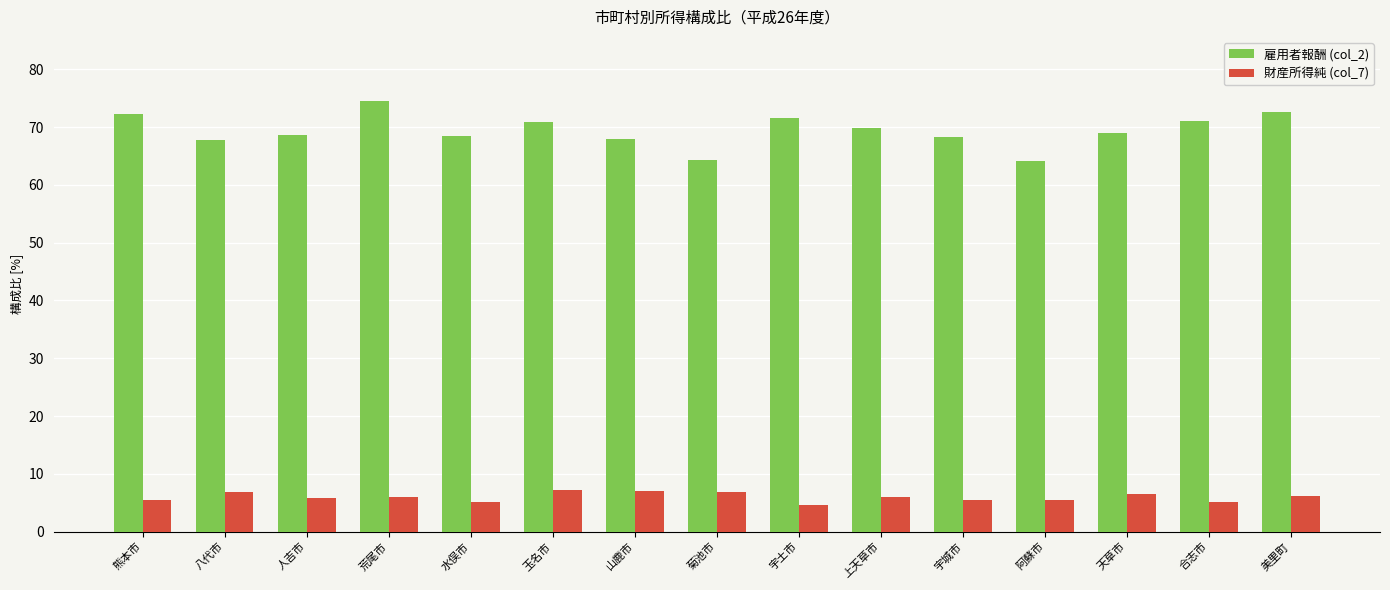

What is the difference between the second highest and minimum values in the 雇用者報酬 (col_2) series?

8.5